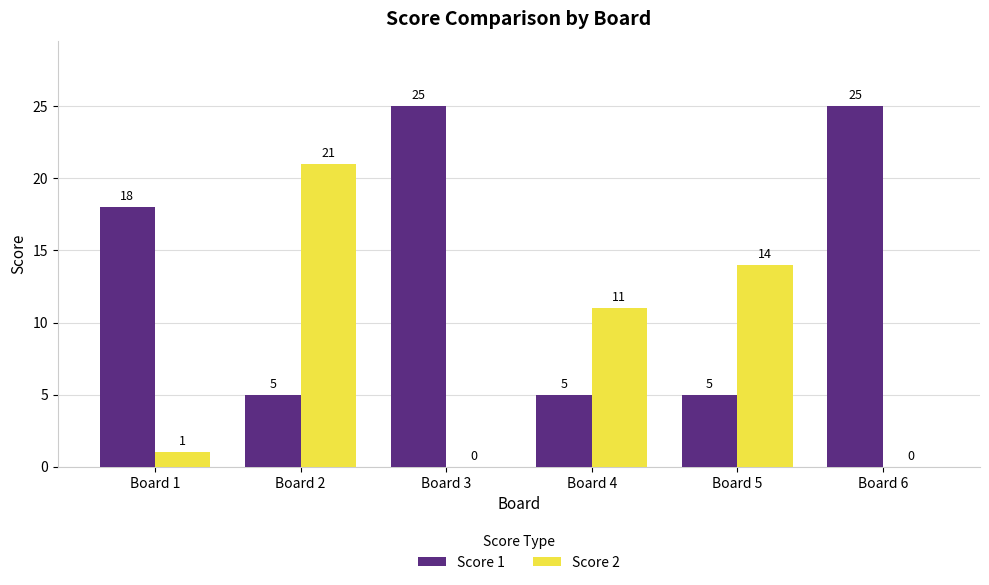

Between Board 1 and Board 2, which series saw the biggest shift?

Score 2